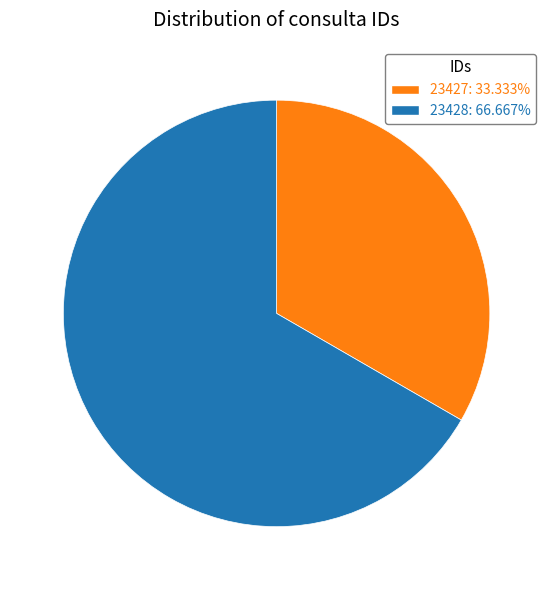

Approximately how many times larger is the value at 23428 compared to 23427?

2.0